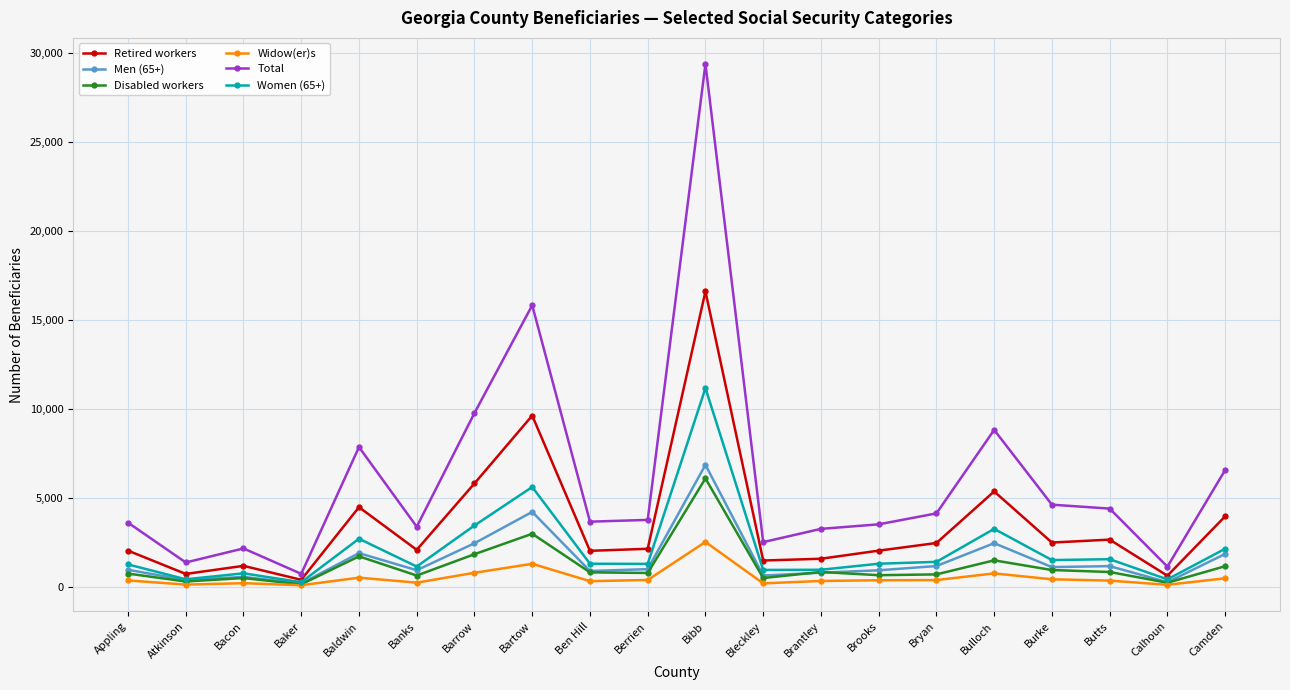

Which category has the lowest value in the Total series?

Baker